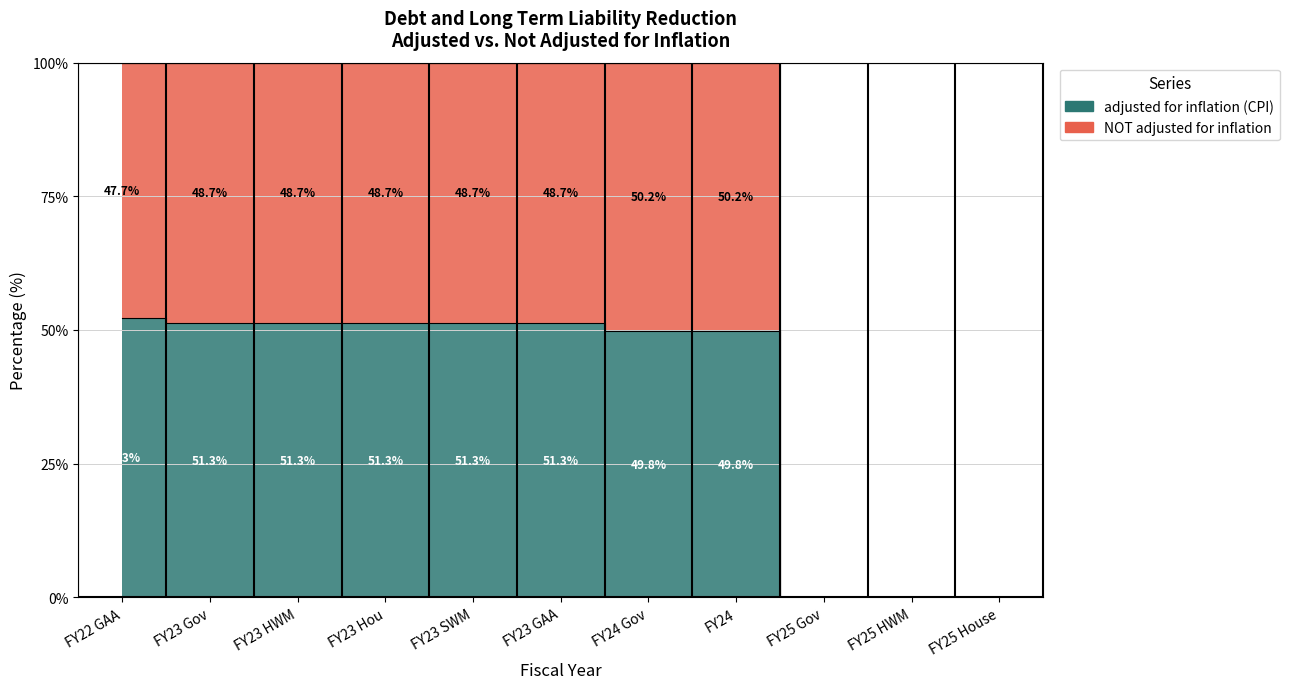

True or false: the data has more than 1 interior local peaks.

False